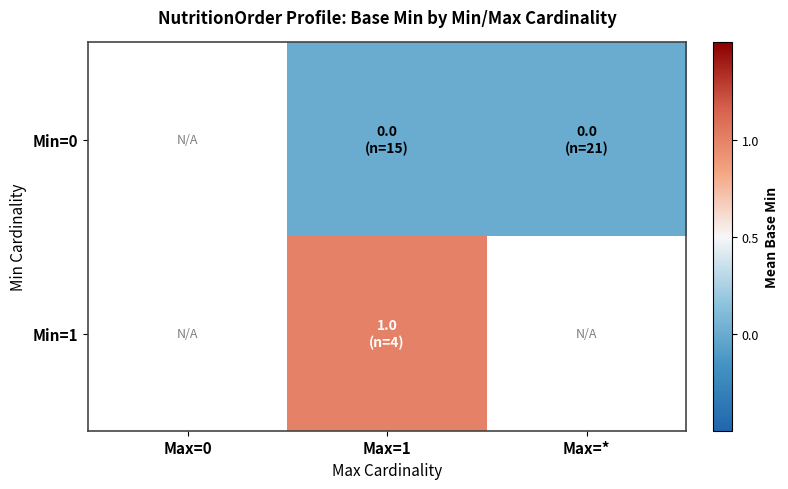

Rank the series at Max=* from highest to lowest value.

Min=0, Min=1